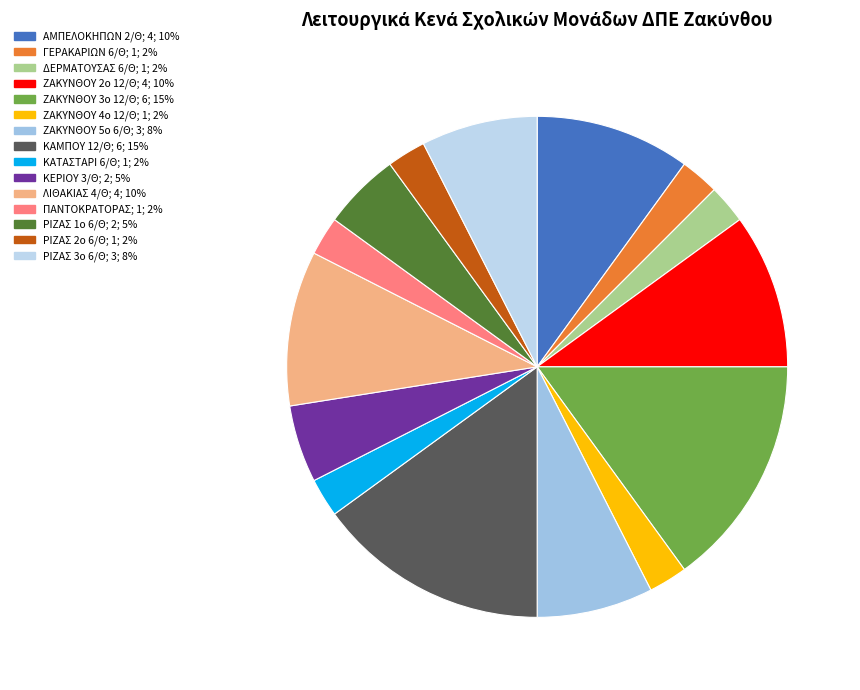

To the nearest percent, what is the average slice percentage?

7%